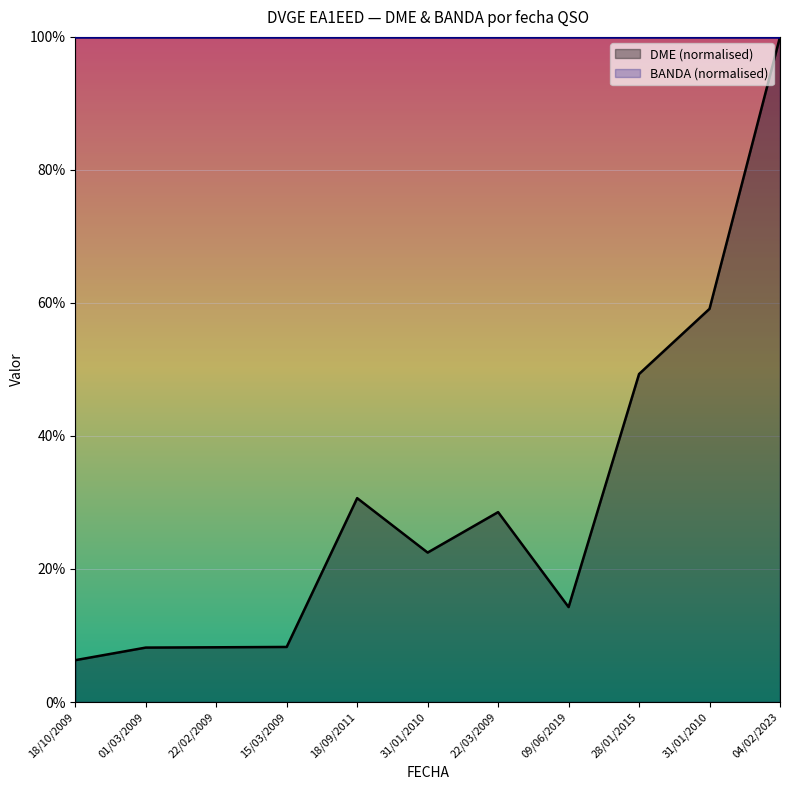

What is the change in value from 22/03/2009 to 09/06/2019?

-14.3